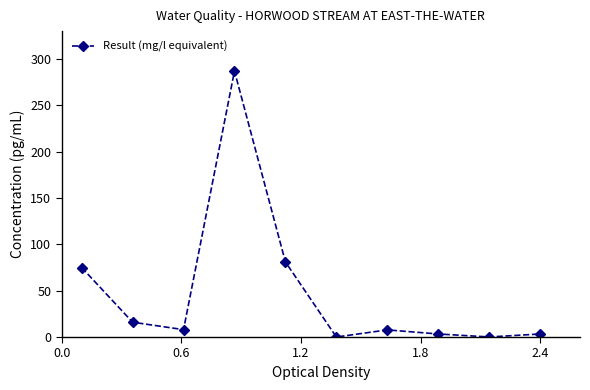

What is the value of the 7th point from the left?

7.7